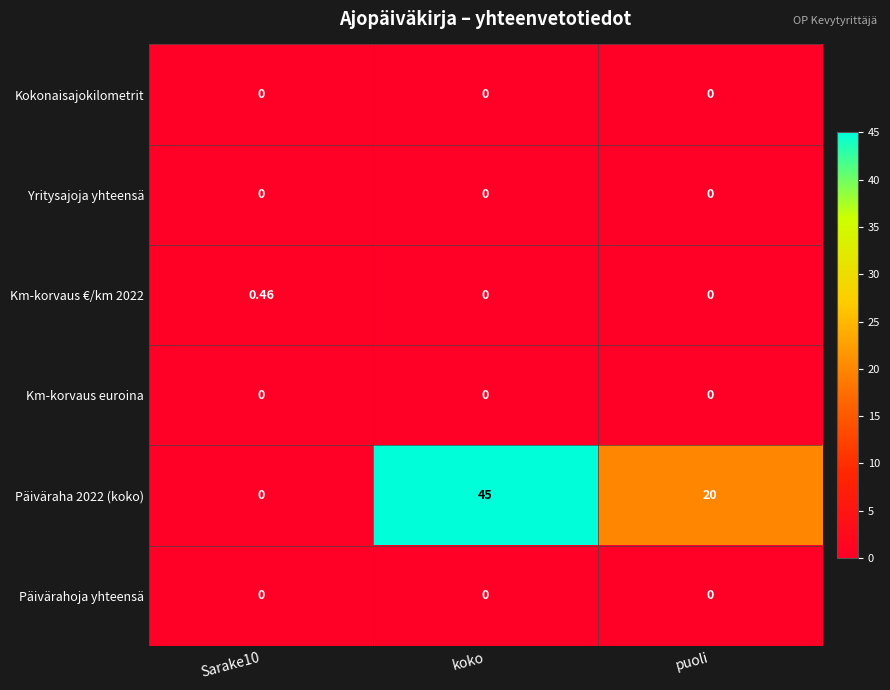

Which series has the widest spread of values?

Päiväraha 2022 (koko)